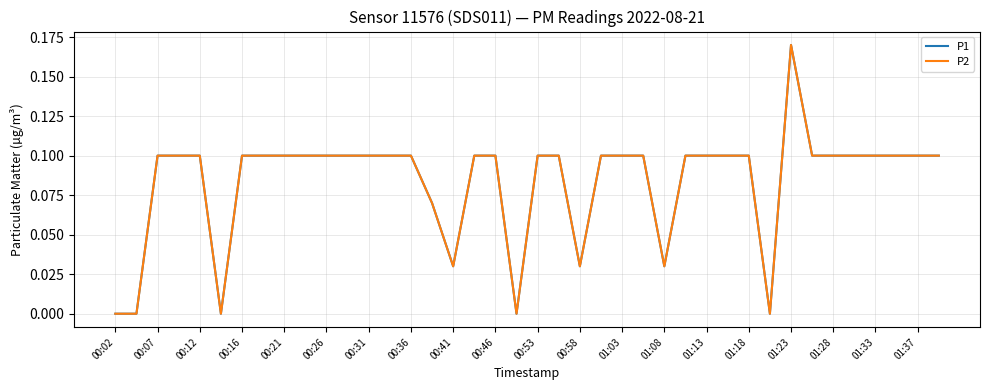

True or false: P1 and P2 intersect in this chart.

False